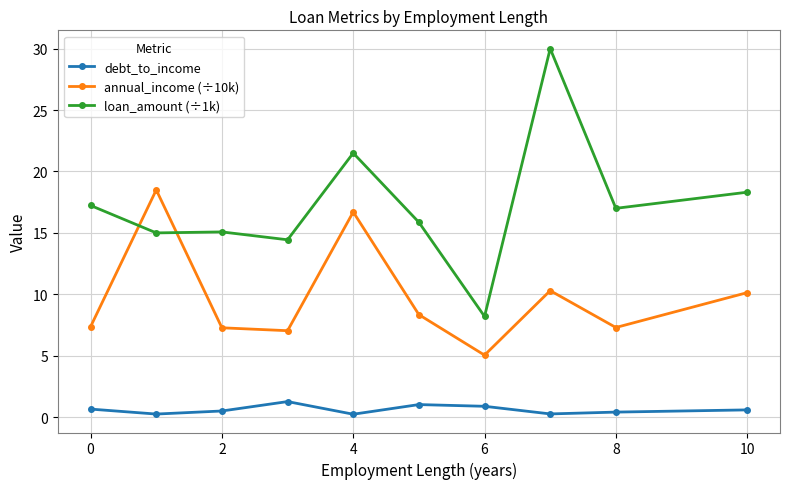

What is the difference between the second highest and second lowest values in the annual_income (÷10k) series?

9.7